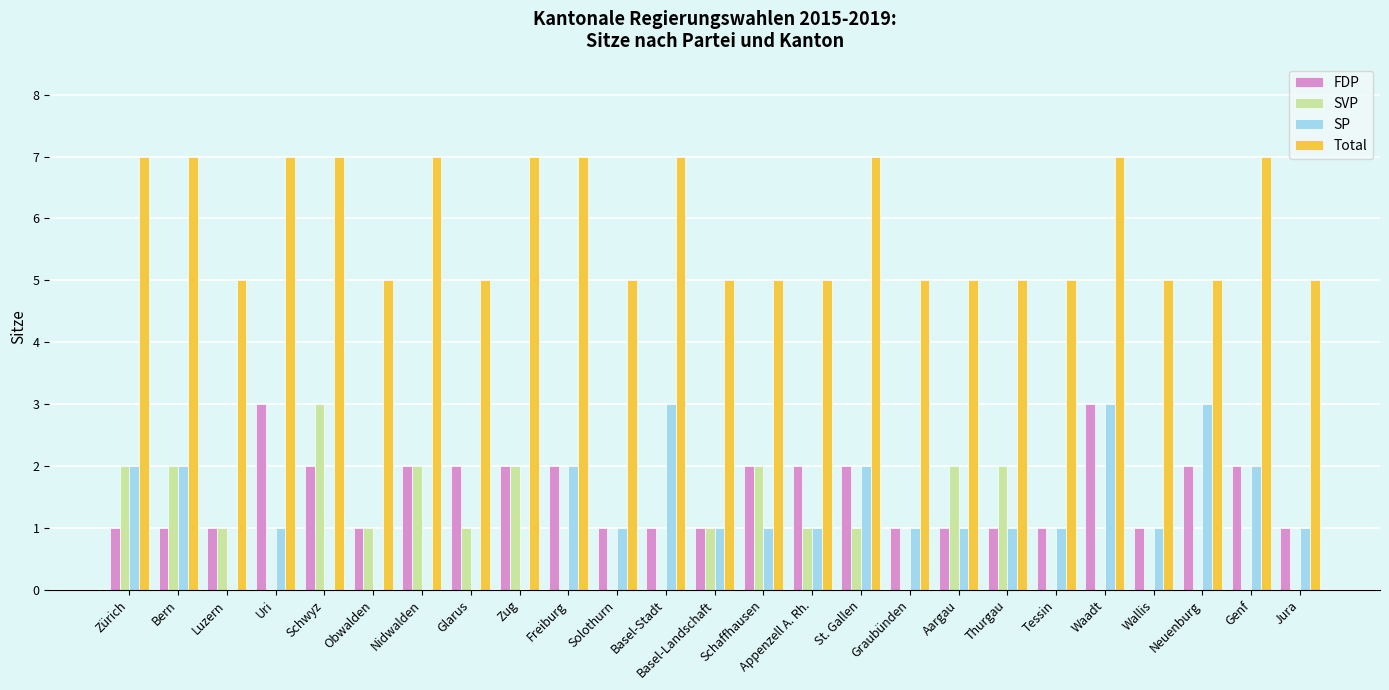

What is the greatest value displayed?

7